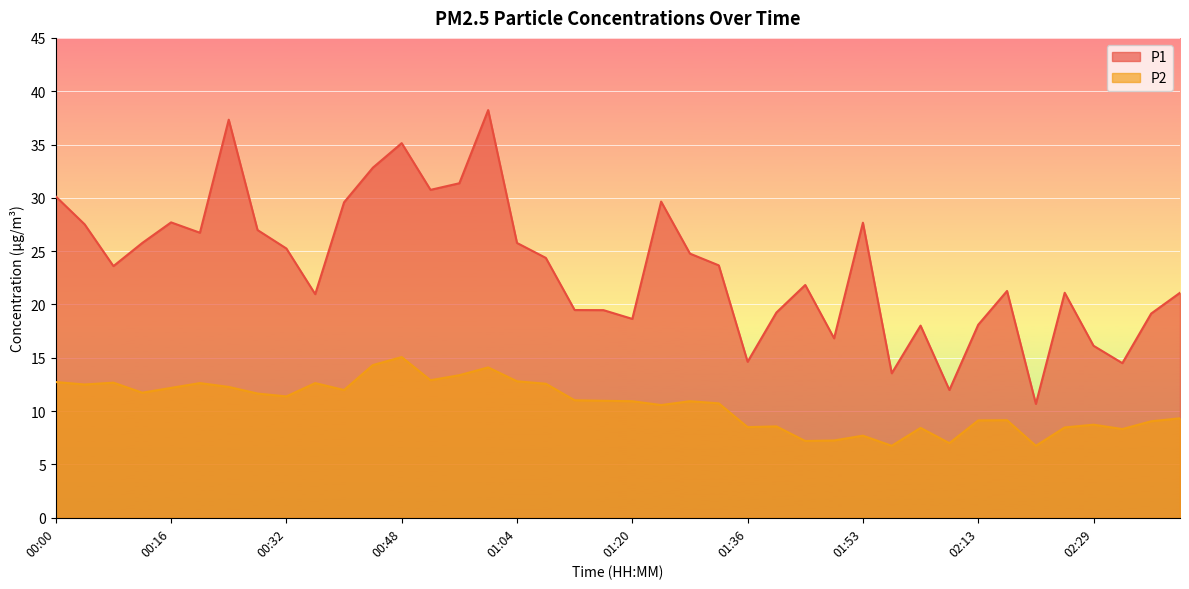

Rank the series by their average value, from lowest to highest.

P2, P1